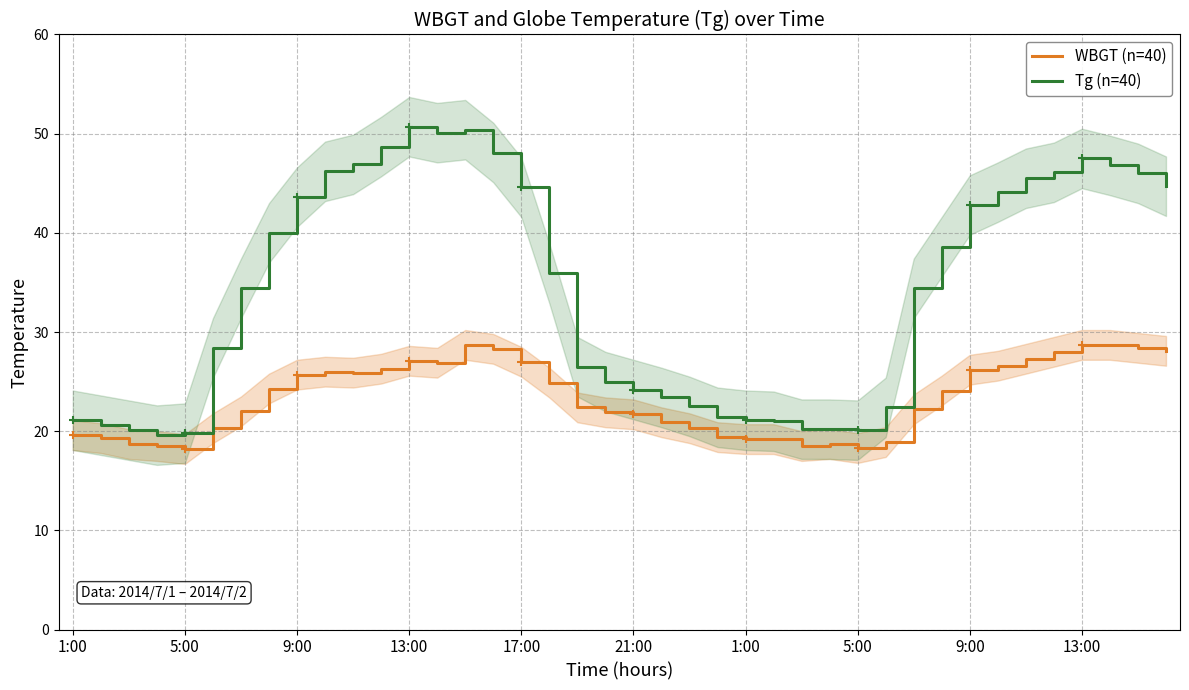

At how many categories does at least one series exceed 34?

22